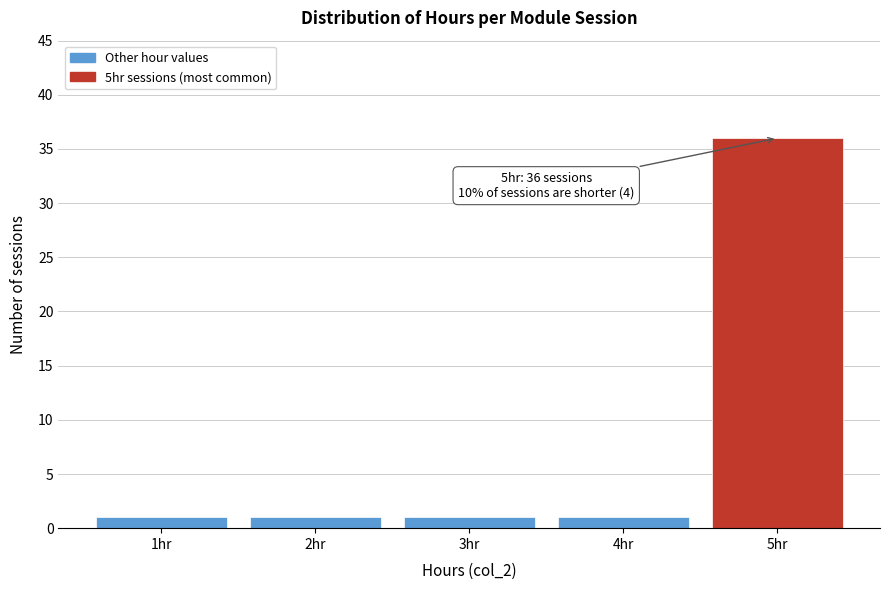

Reading left to right, list all the values displayed in this chart.

1hr=1	2hr=1	3hr=1	4hr=1	5hr=36